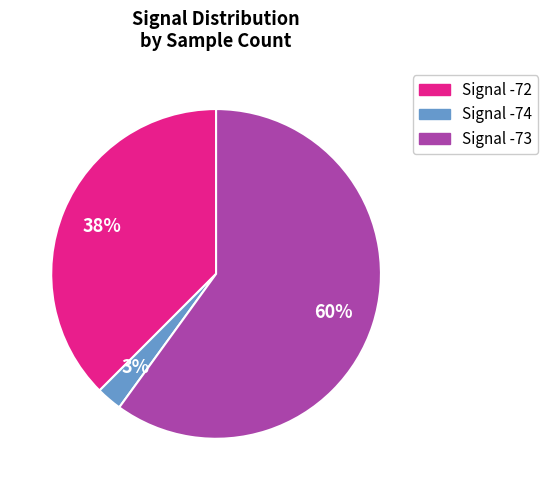

To the nearest percent, what is the average slice percentage?

33%